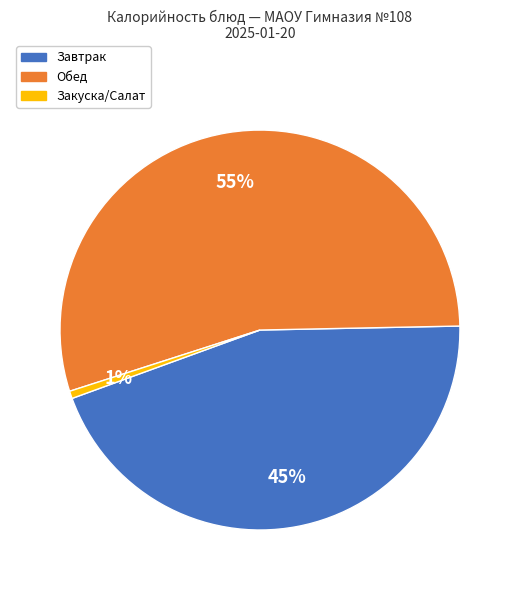

Does any single category account for the majority?

Yes